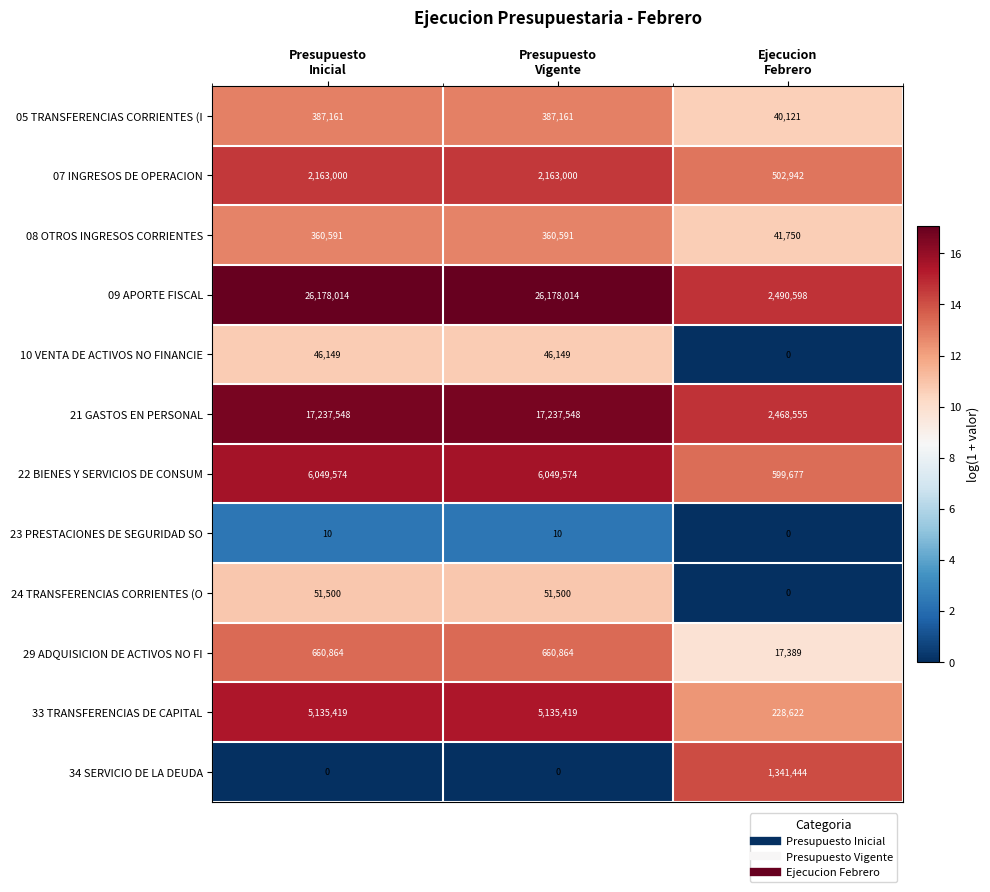

Which series has the largest range (max minus min)?

09 APORTE FISCAL